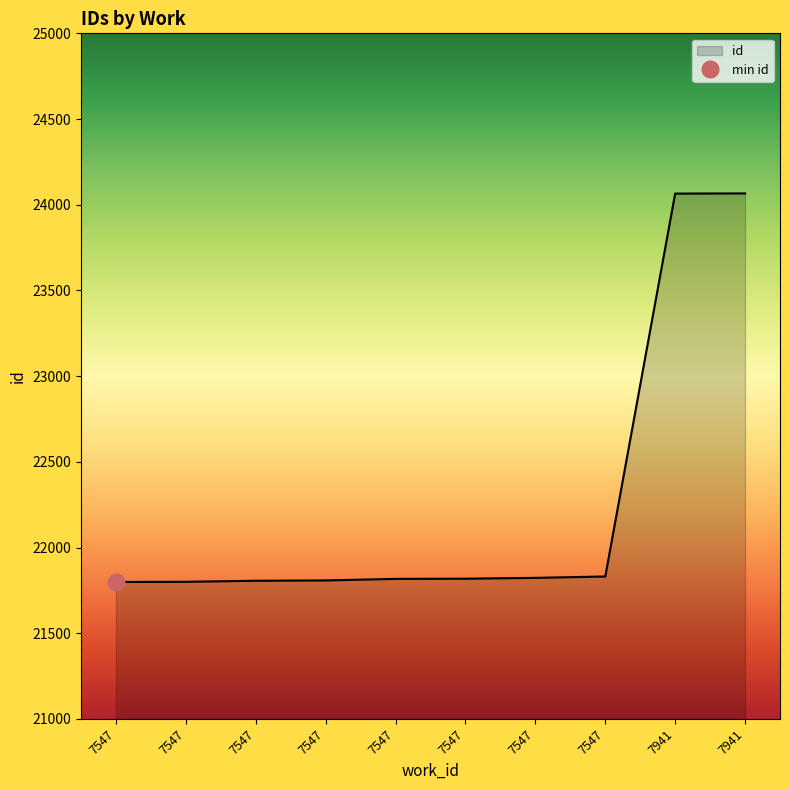

Count the number of categories in the chart.

10